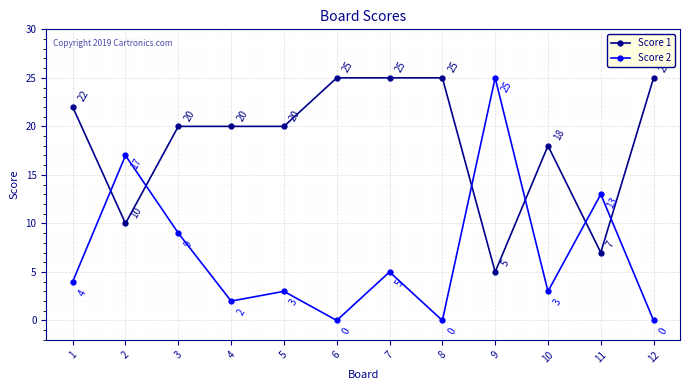

How many interior local valleys does the Score 2 series have?

4